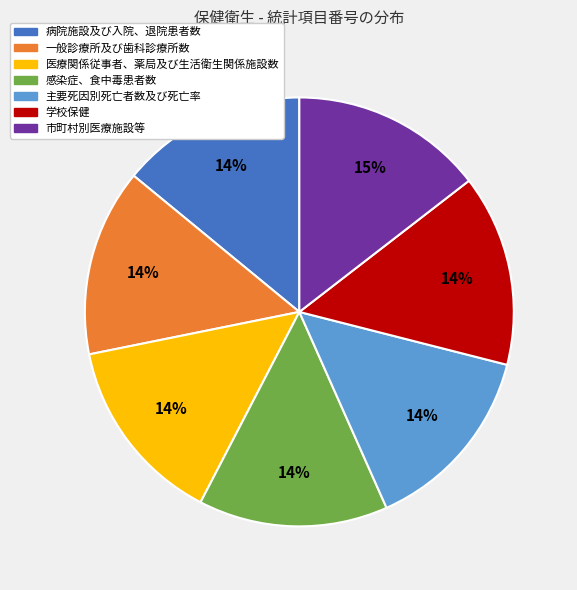

How many slices are in this pie chart?

7